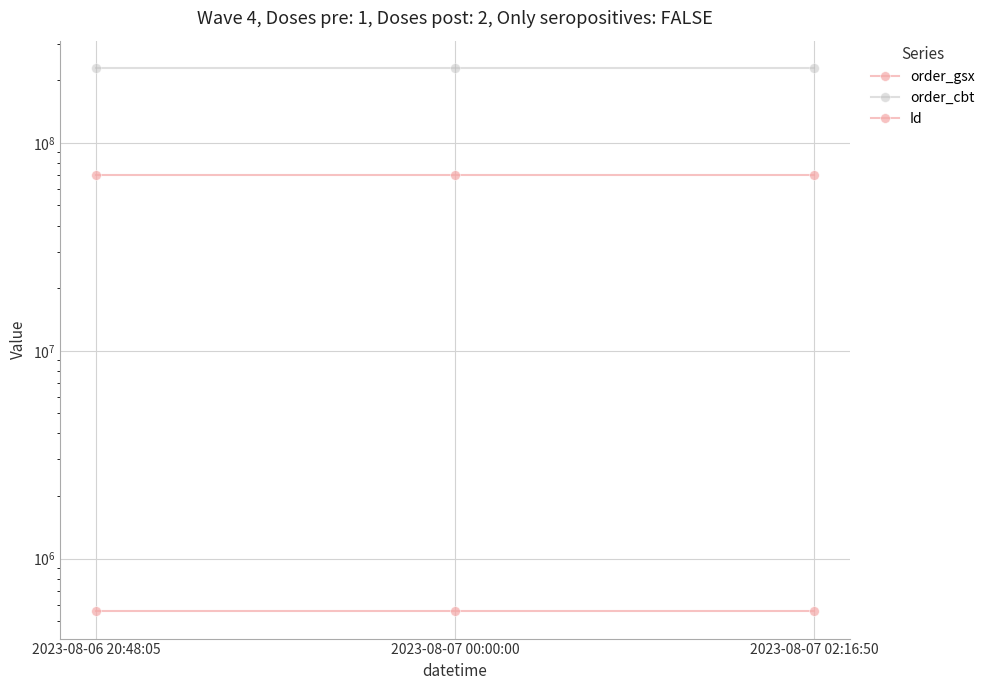

Rank the series by their average value, from highest to lowest.

order_cbt, Id, order_gsx